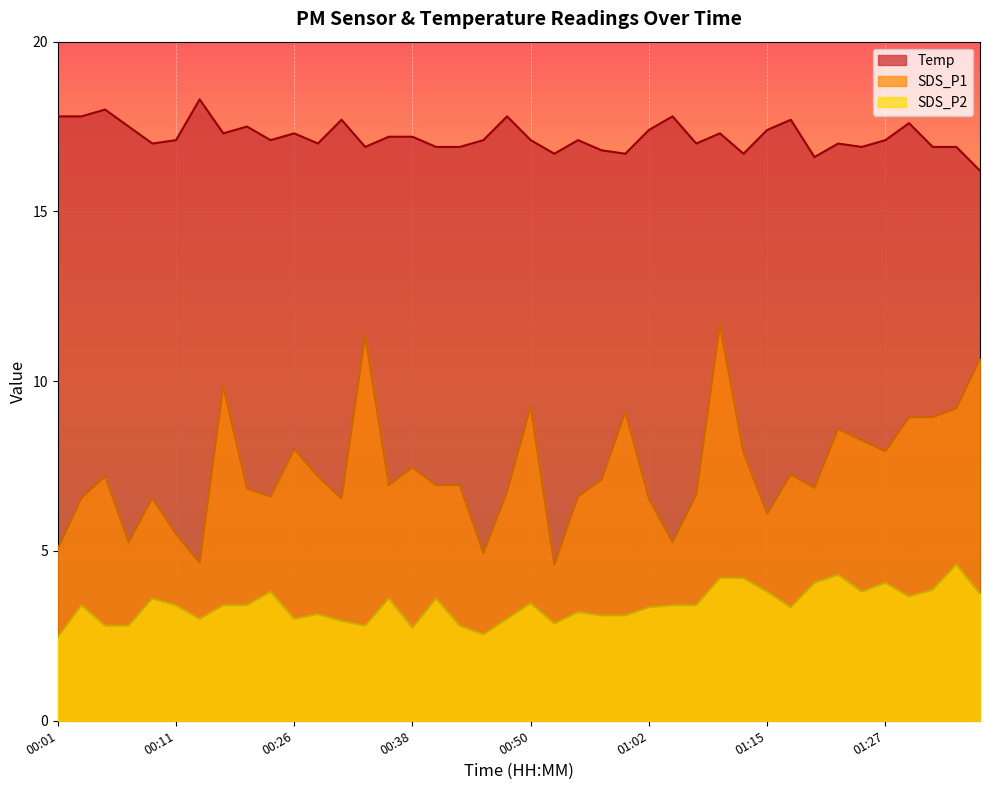

Between 00:16 and 01:00, which is larger?

00:16